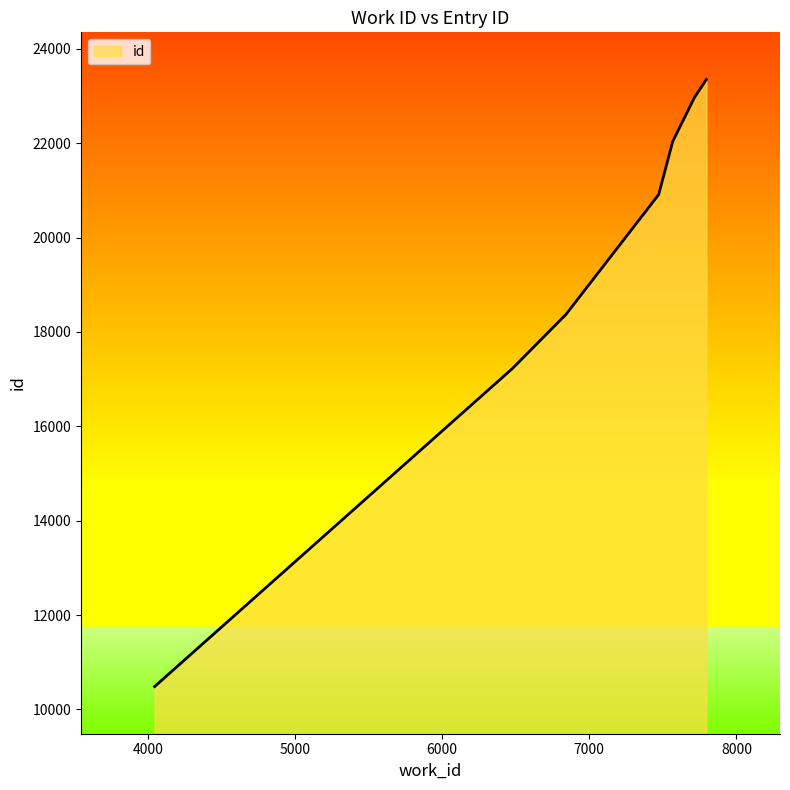

Reading left to right, transcribe all the data shown in this chart.

10485	17225	18372	20892	20904	22011	22012	22023	22970	23350